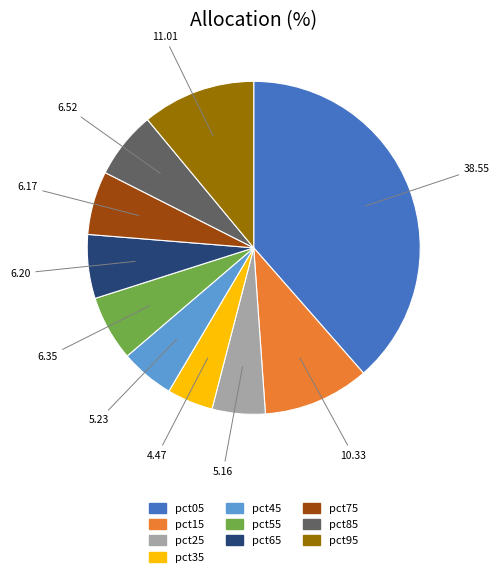

How many segments does this pie chart have?

10